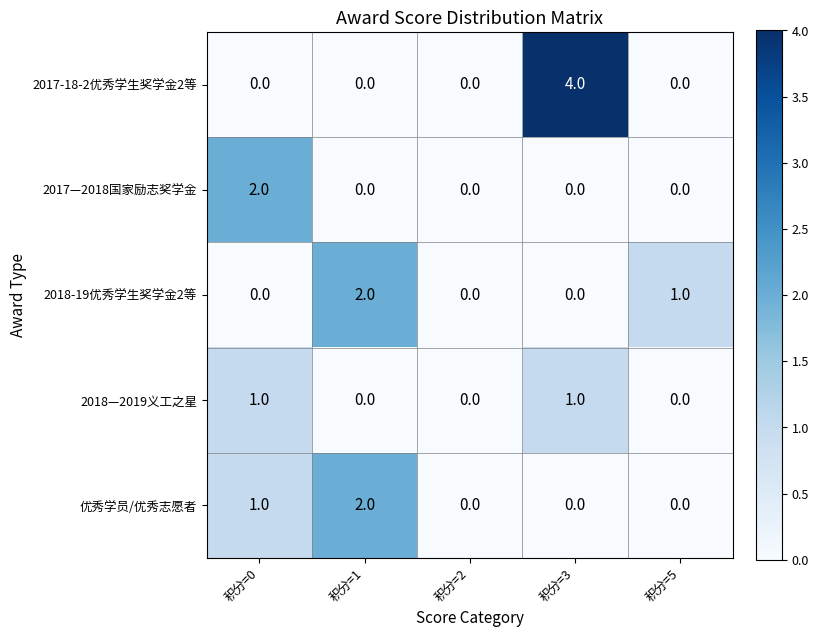

Which series has the largest total across all categories?

2017-18-2优秀学生奖学金2等